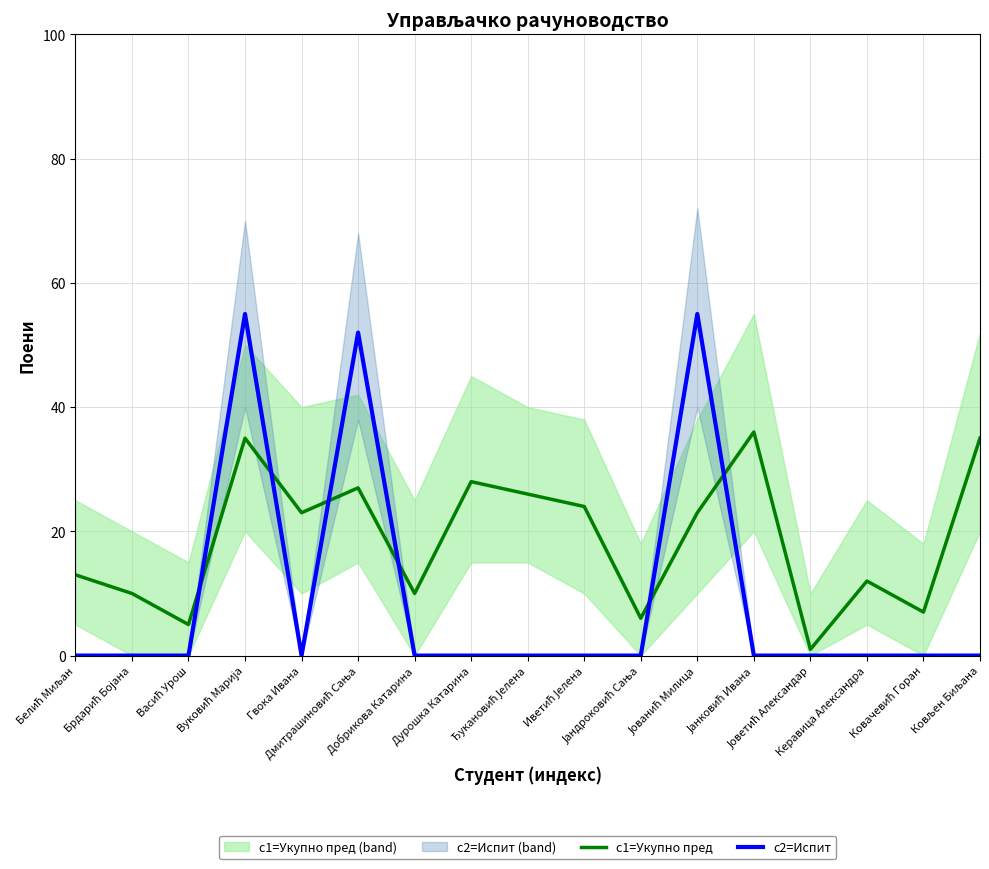

At which category does c1=Укупно пред reach its first local valley?

Васић Урош